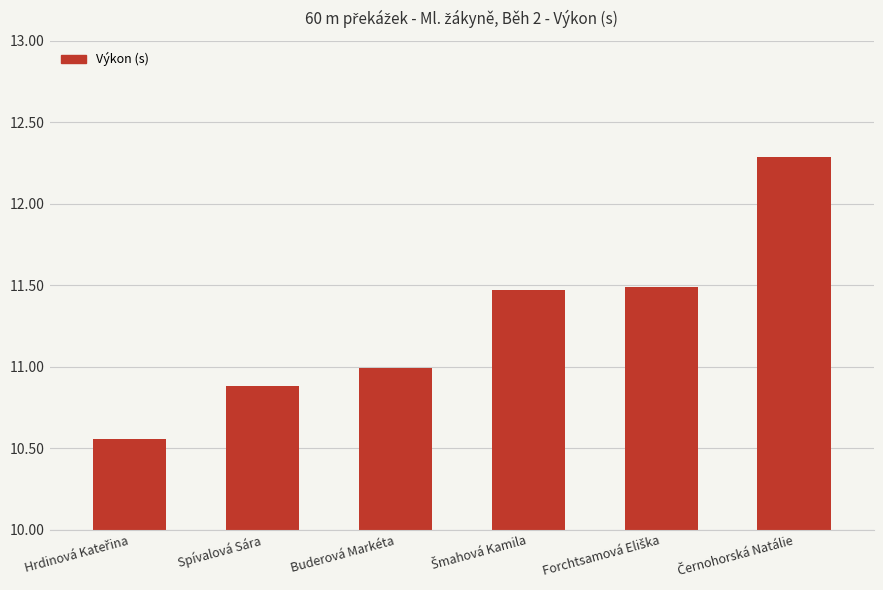

Read the value at Spívalová Sára.

10.9